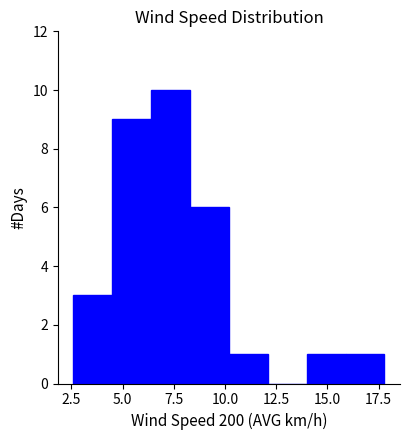

Around what value on the x-axis is the tallest bar? Give the approximate position of its centre, as read against the axis.

7.5